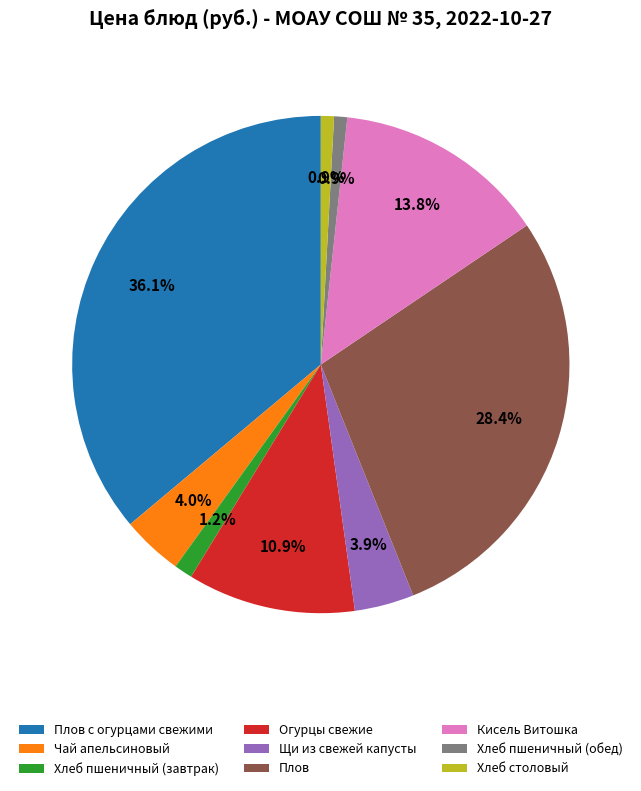

Does any single category account for the majority?

No